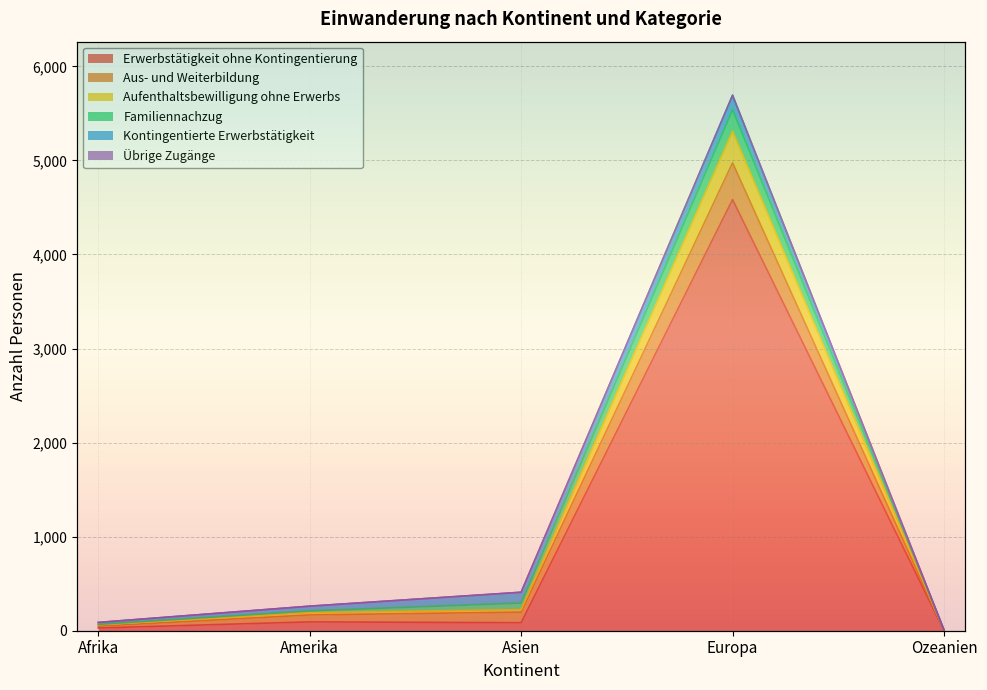

True or false: Übrige Zugänge and Aufenthaltsbewilligung ohne Erwerbs intersect in this chart.

False